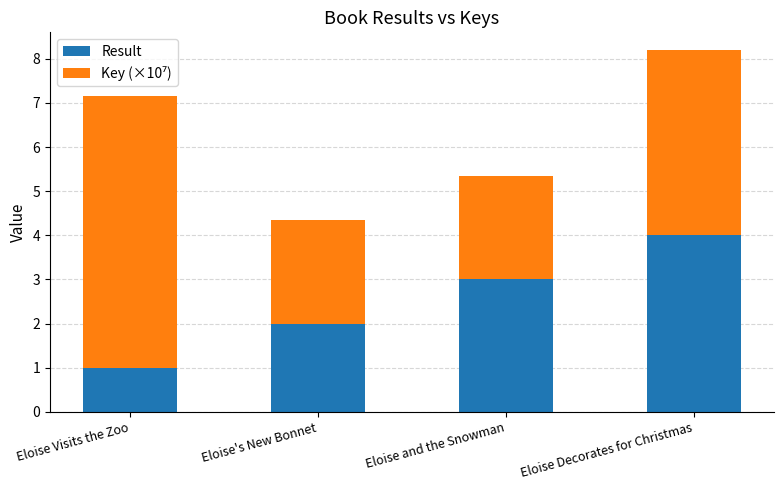

The Result series shows 3.0 at Eloise and the Snowman. True or false?

True